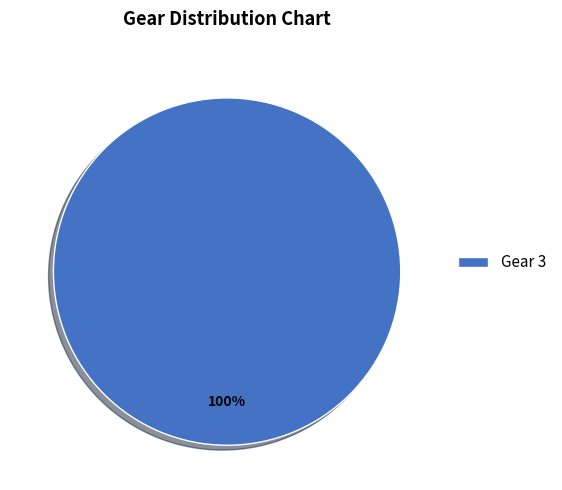

Is it true that Gear 3 is 100% of the pie?

True